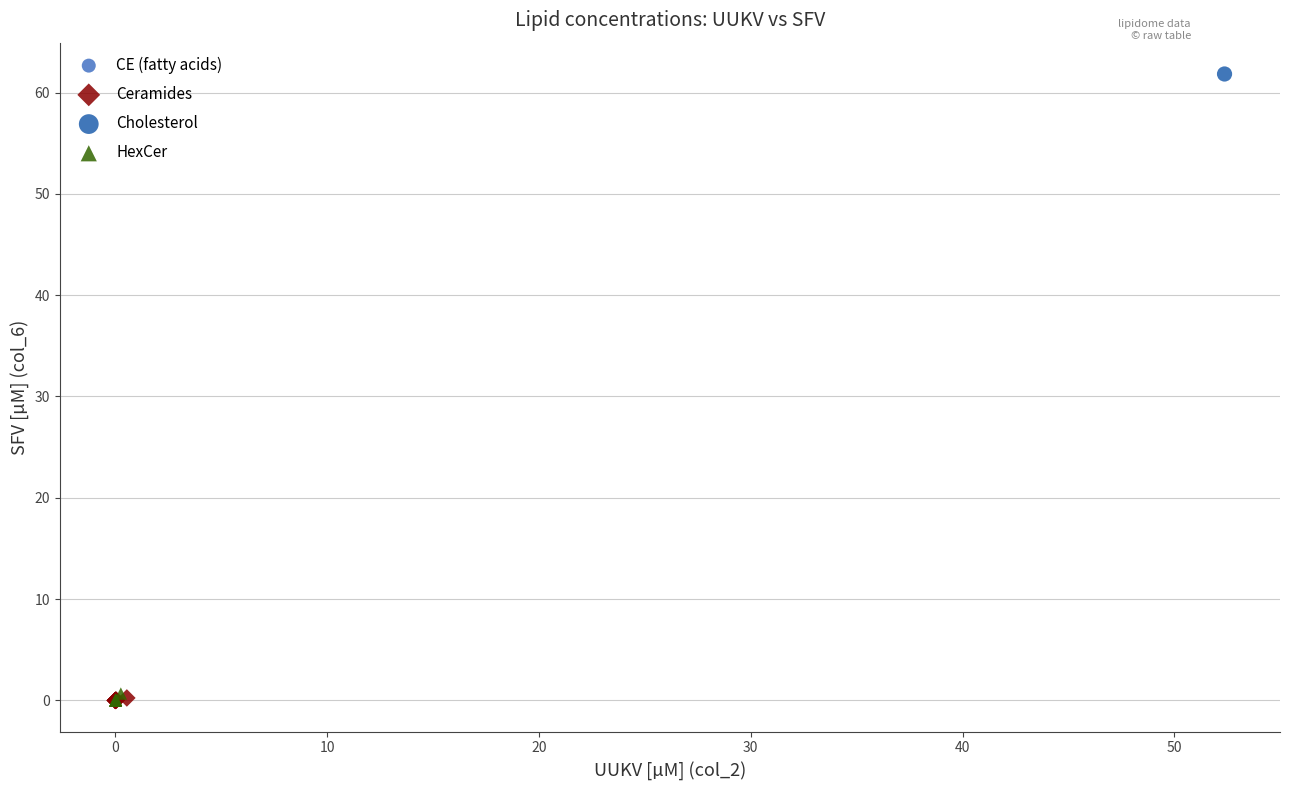

What are all the series names shown in the legend?

CE (fatty acids), Ceramides, Cholesterol, HexCer